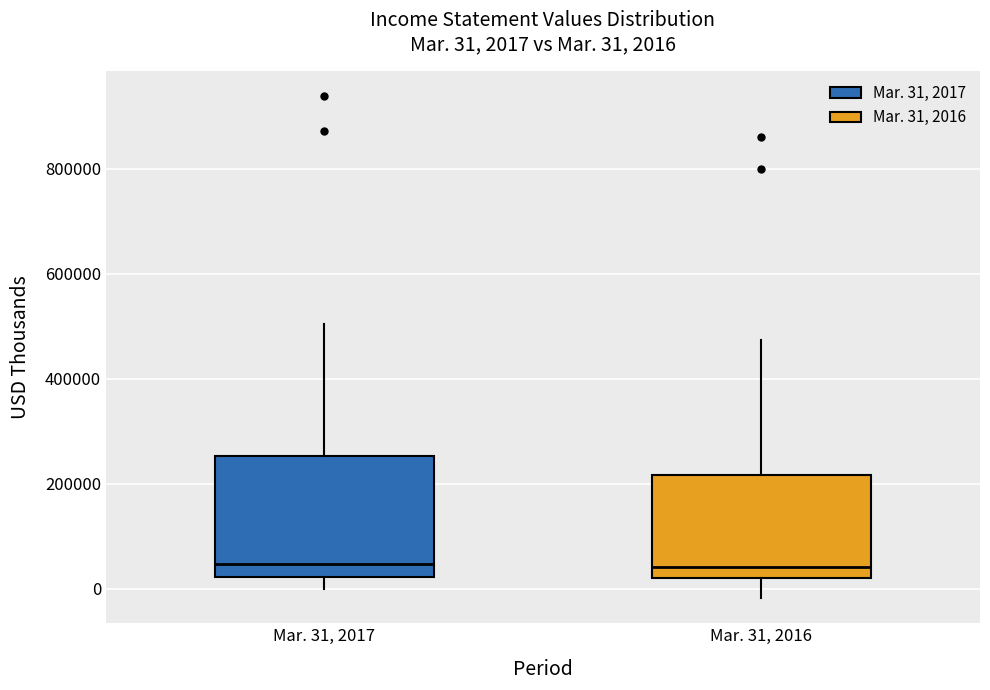

Which box is the tallest, from its lower edge to its upper edge?

Mar. 31, 2017